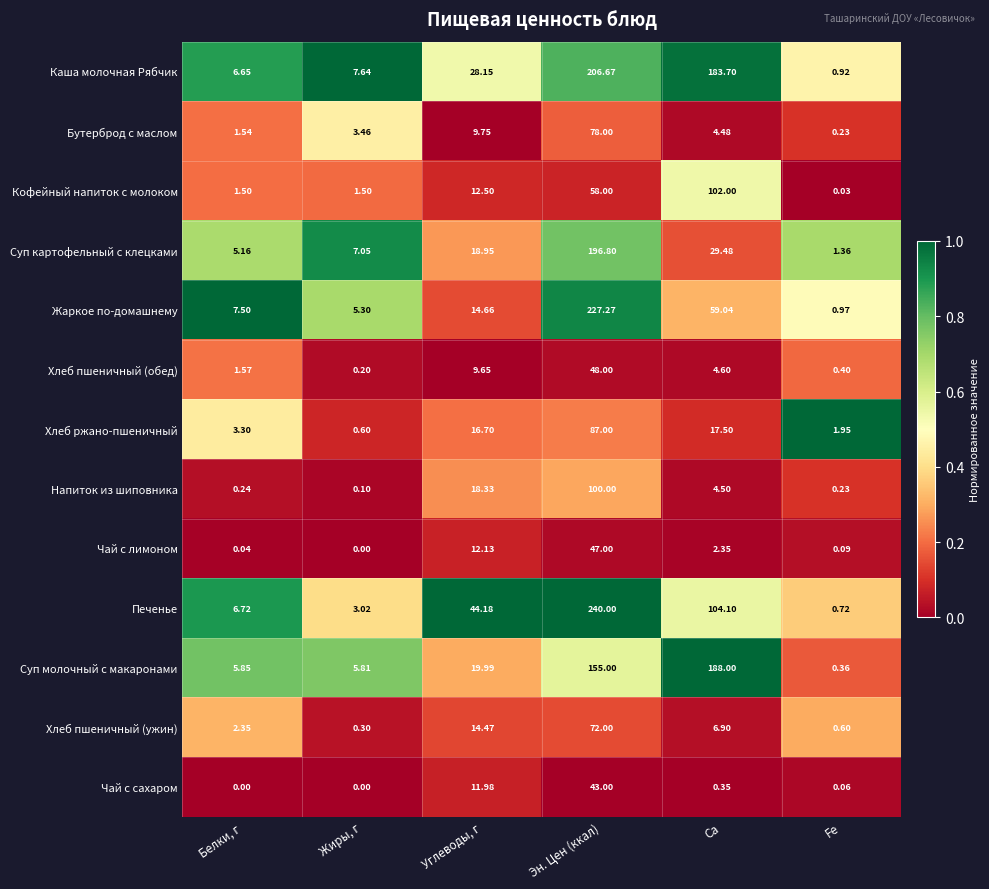

At which label does Кофейный напиток с молоком reach its peak?

Ca